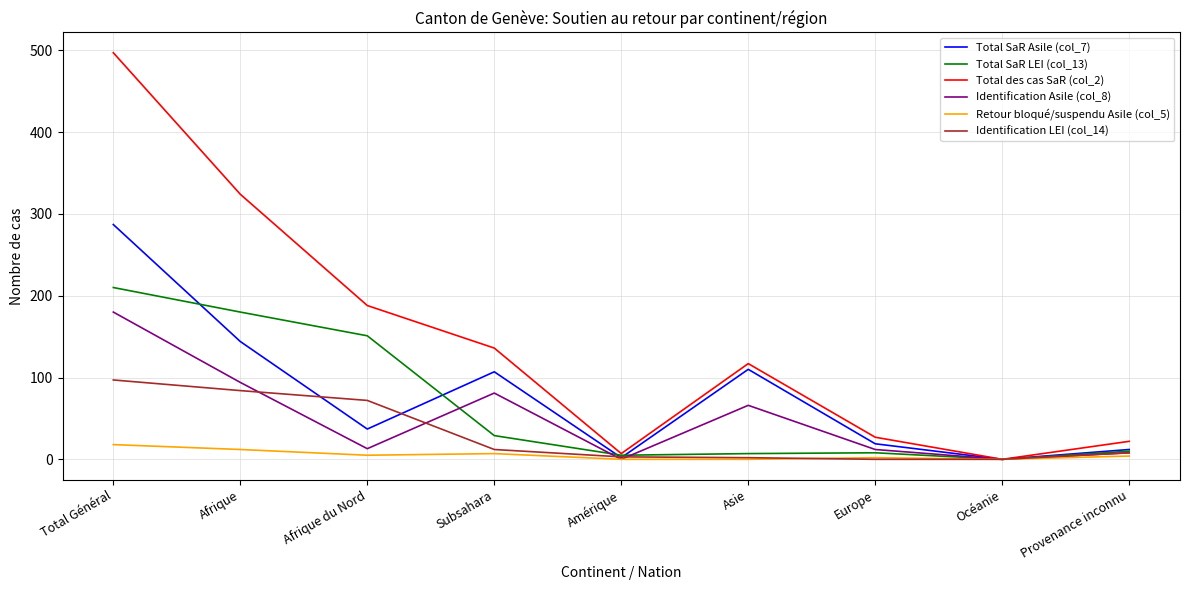

What position from the right is Océanie?

2